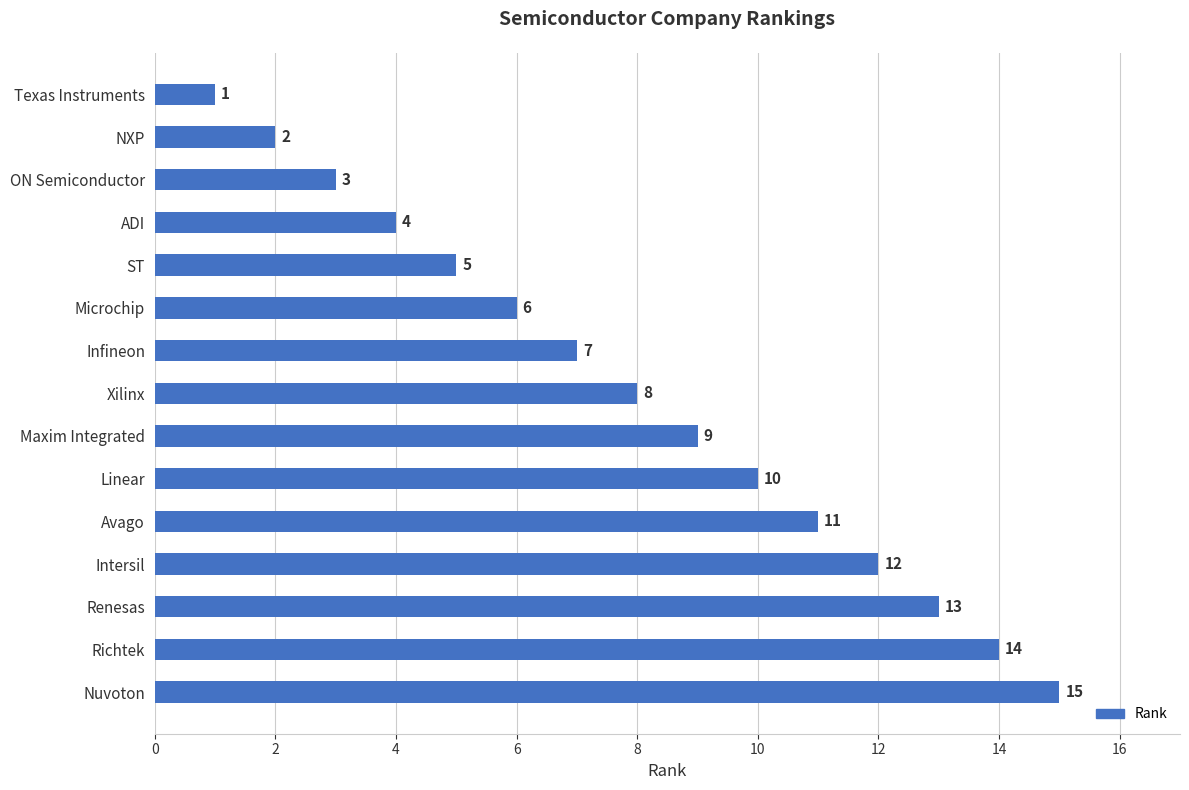

Approximately how many times larger is the value at NXP compared to ST?

0.4